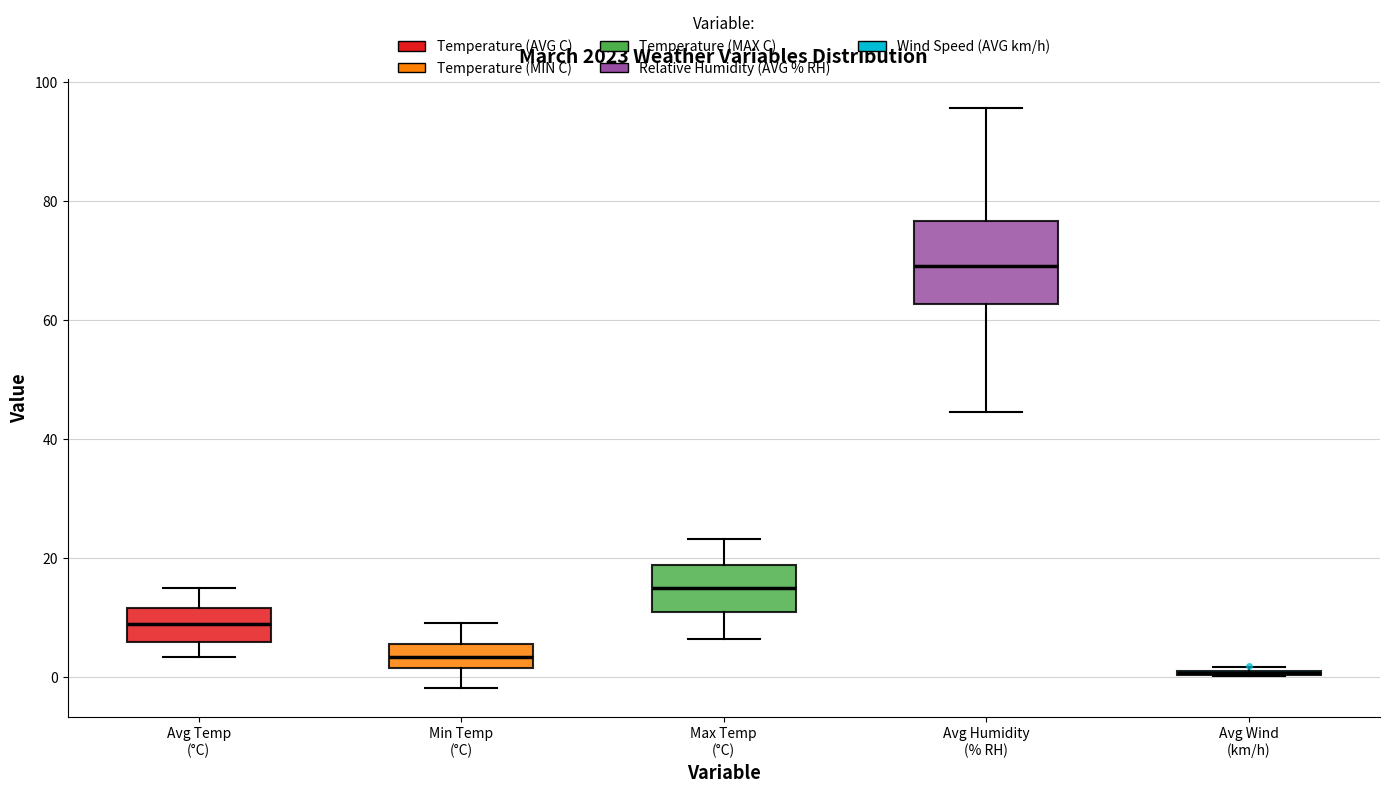

Reading left to right, read every box against the y-axis: the position of its median line, the range the box covers, and the ends of its whiskers. The values are not printed on the chart, so give them approximately, as read against the axis.

Avg Temp (°C): median 8, box 6 to 12, whiskers 4 to 14
Min Temp (°C): median 4, box 2 to 6, whiskers -2 to 10
Max Temp (°C): median 16, box 10 to 18, whiskers 6 to 24
Avg Humidity (% RH): median 70, box 62 to 76, whiskers 44 to 96
Avg Wind (km/h): box collapsed to a line at 0, whiskers 0 to 2